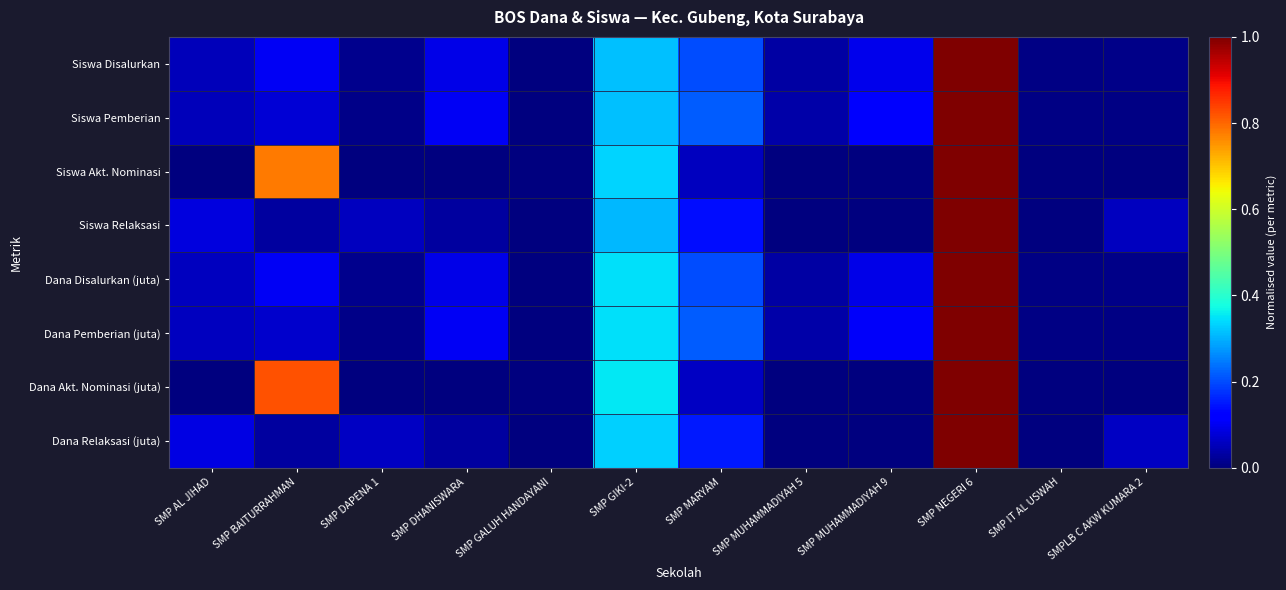

At how many categories does at least one series exceed 0?

11